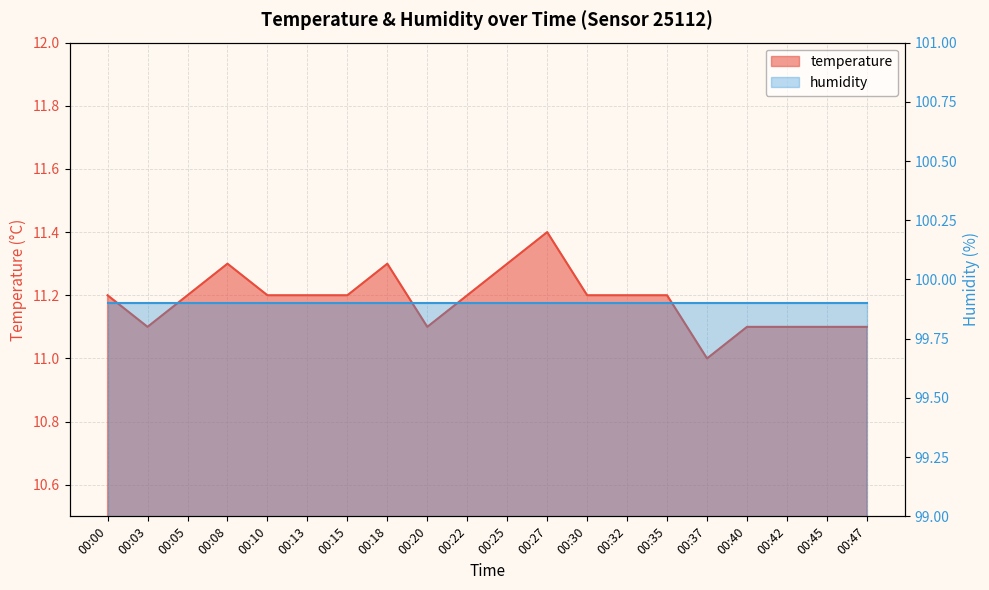

What is the ratio of the value at 00:15 to the value at 00:22?

1.0